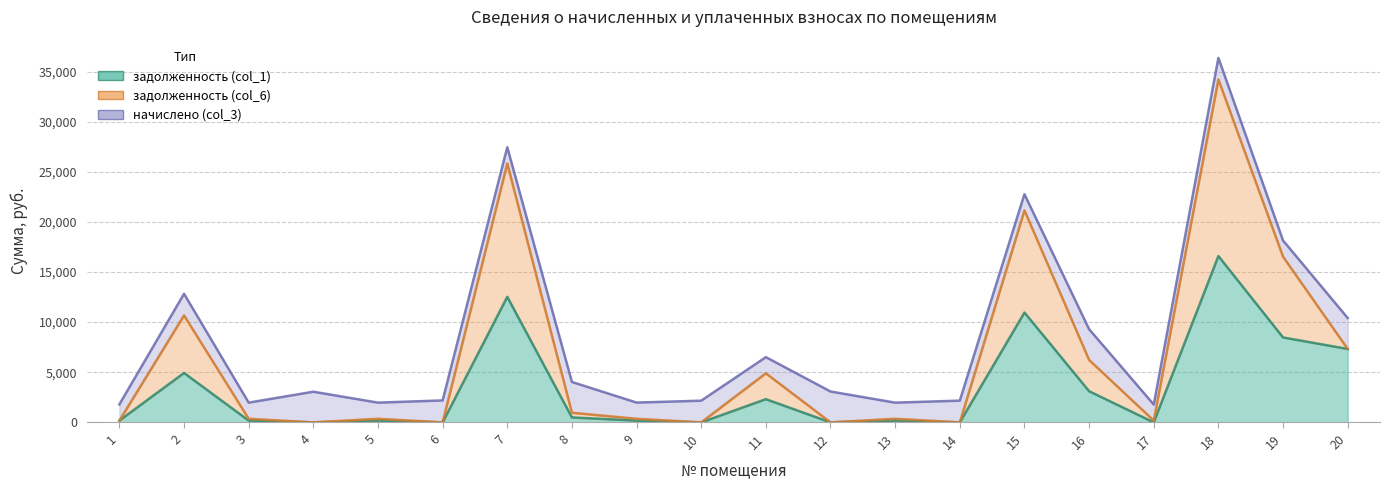

True or false: задолженность (col_1) and задолженность (col_6) cross at least once.

False